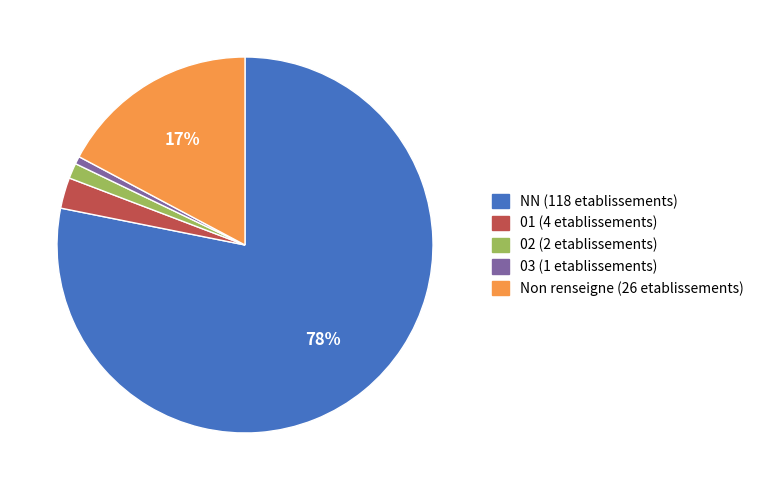

To the nearest percent, what is the difference between the largest and smallest slice percentages?

77%